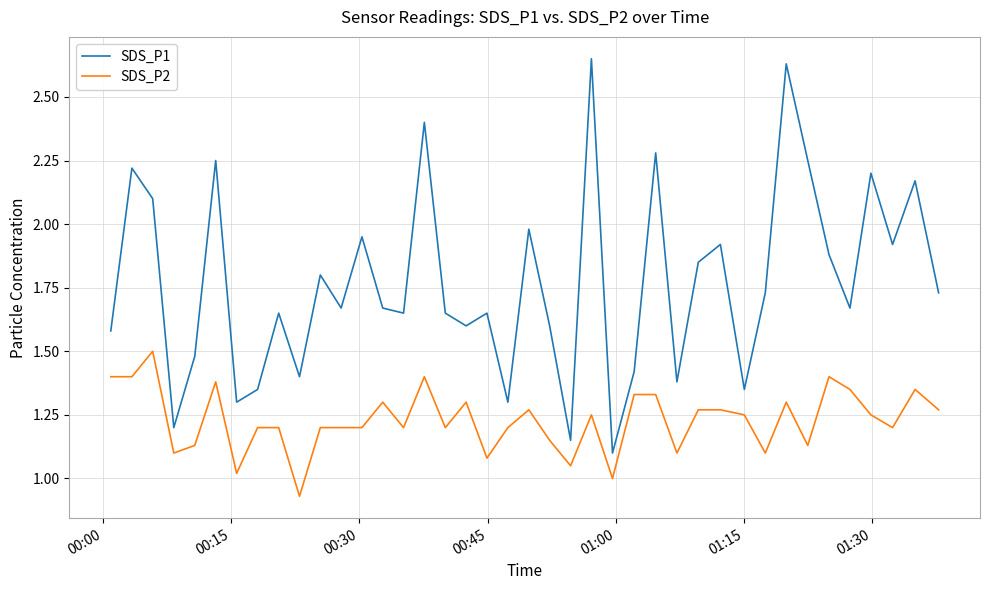

Which series has the widest spread of values?

SDS_P1